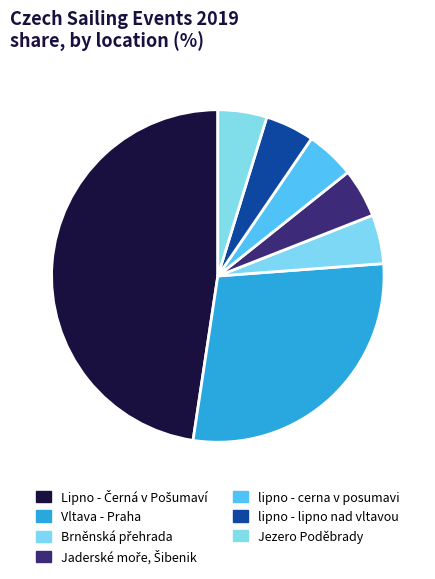

Which category has the biggest portion of the pie?

Lipno - Černá v Pošumaví